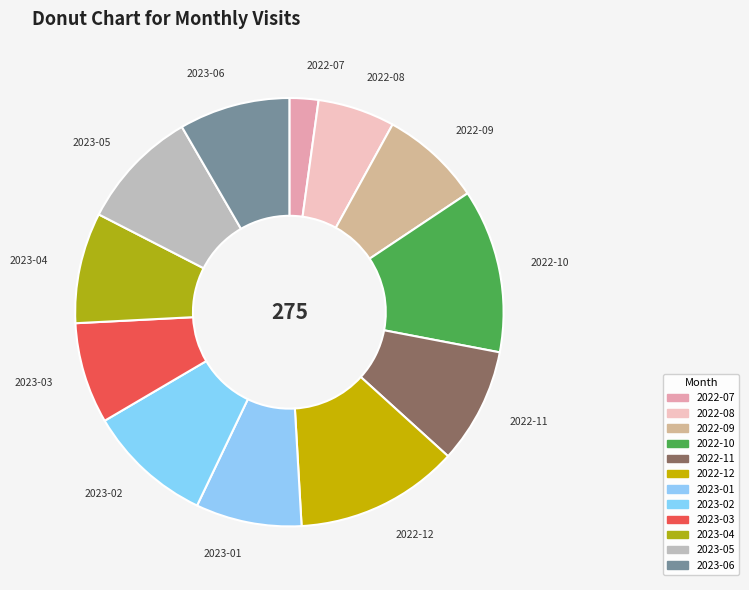

Which slice is the smallest?

2022-07